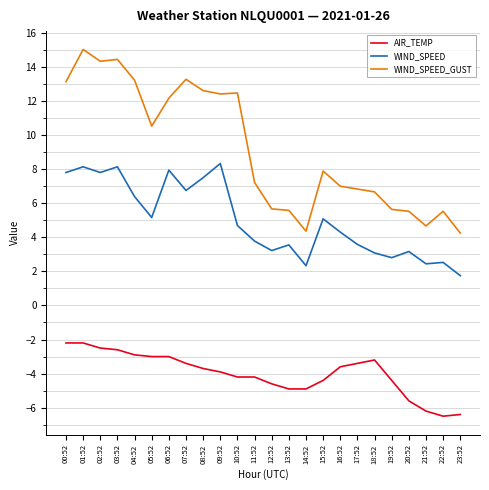

What are all the series names shown in the legend?

AIR_TEMP, WIND_SPEED, WIND_SPEED_GUST